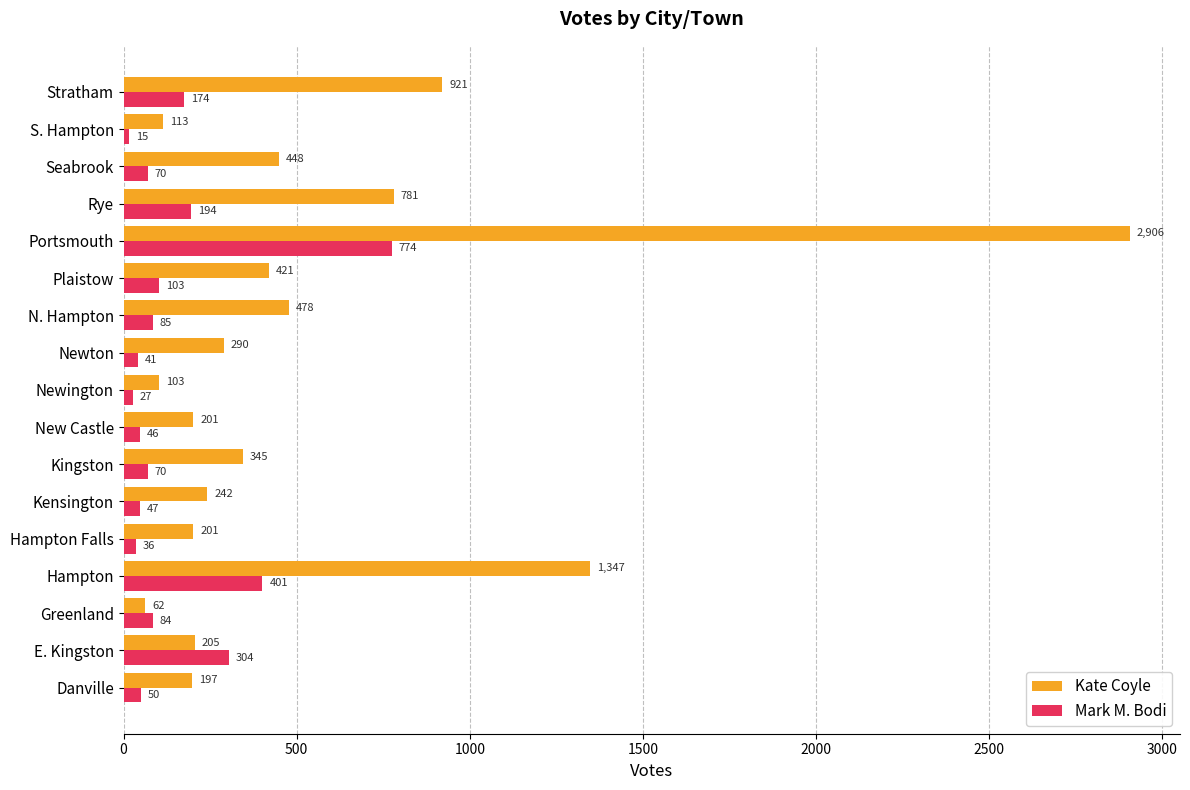

Is the value of Kate Coyle at Plaistow greater than the value of Mark M. Bodi at Danville?

Yes